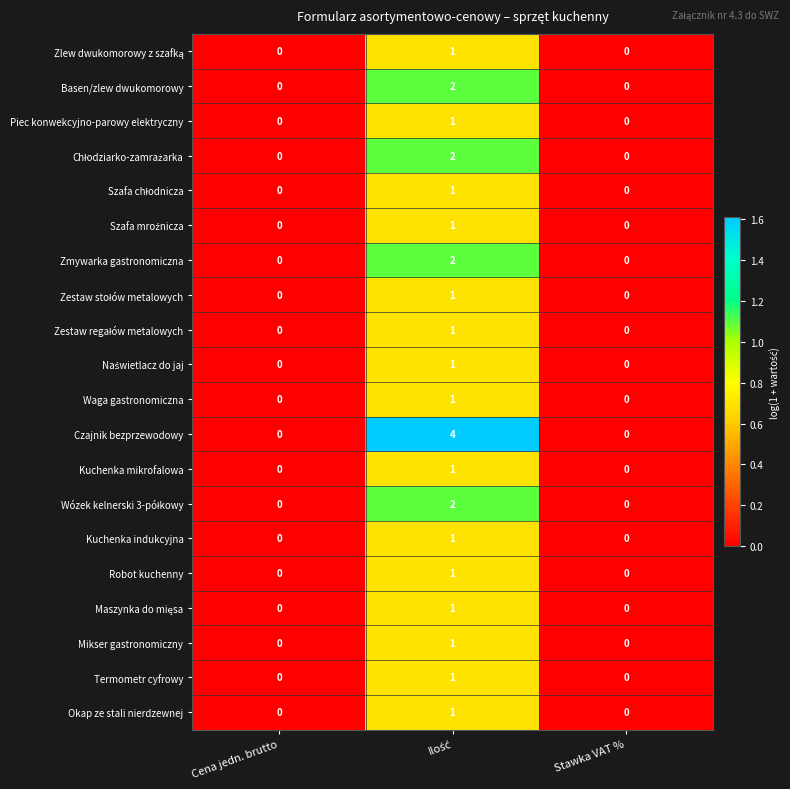

Count the number of categories in the chart.

3